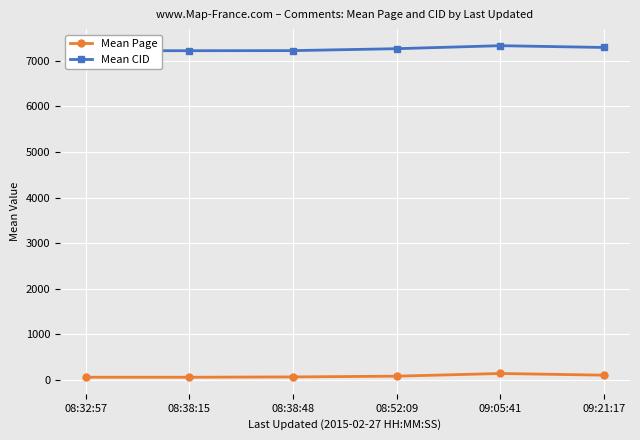

What is the lowest value of the Mean Page series?

60.6